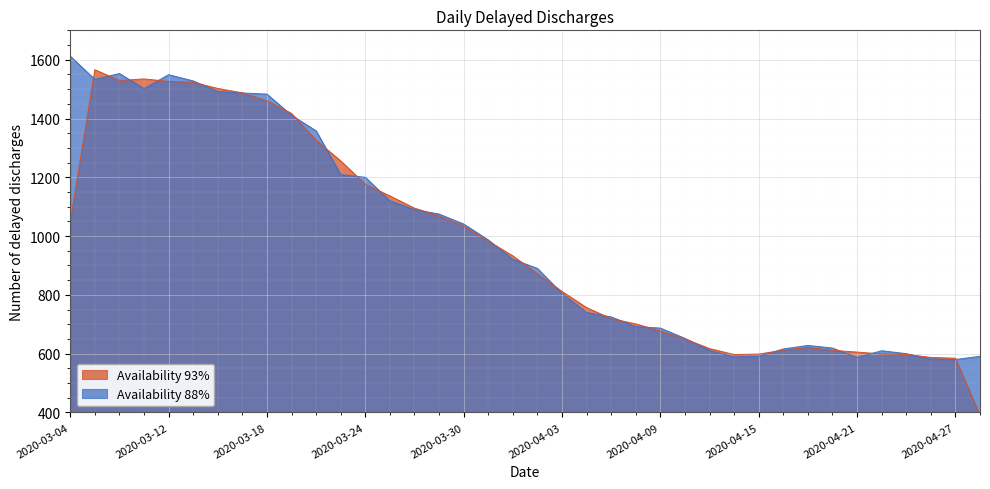

What is the difference between the maximum and minimum values?

1032